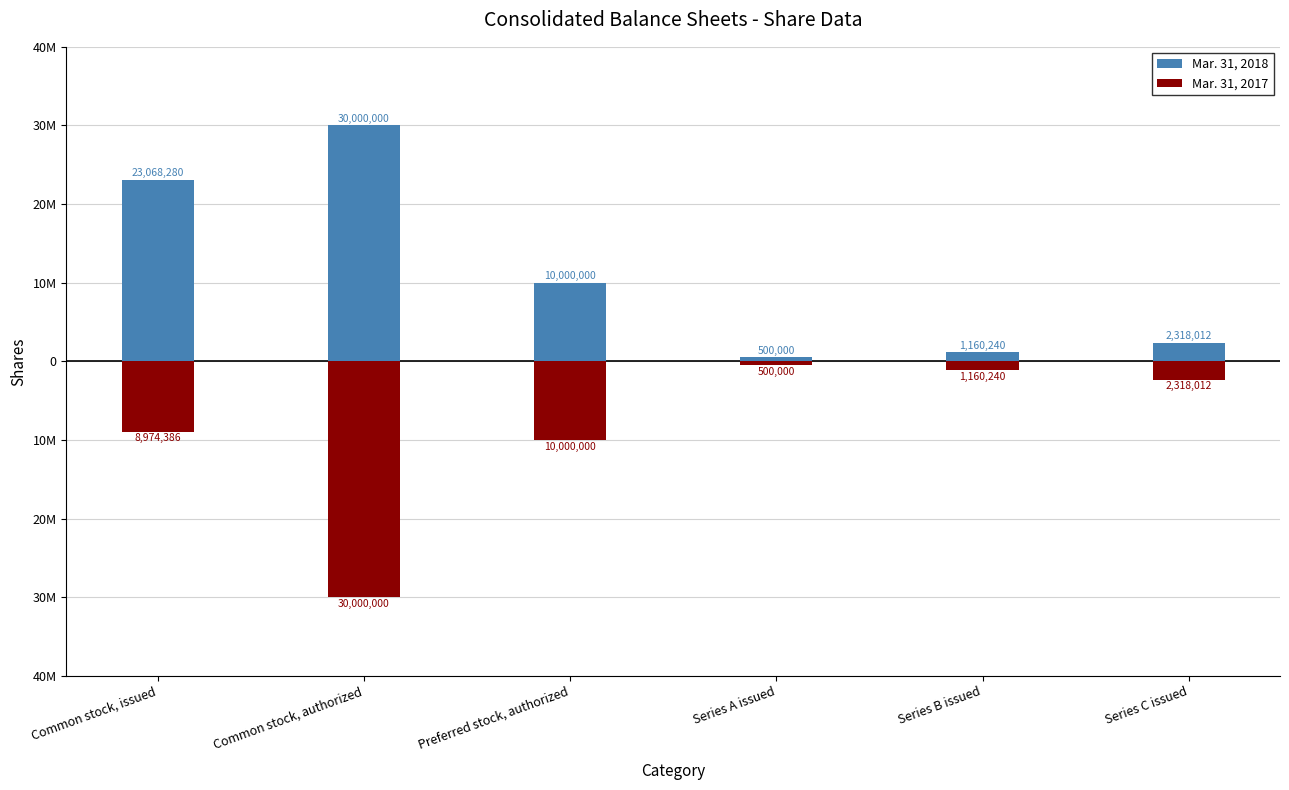

Reading left to right, extract all data points from this chart.

Mar. 31, 2018: Common stock, issued=23068280	Common stock, authorized=30000000	Preferred stock, authorized=10000000	Series A issued=500000	Series B issued=1160240	Series C issued=2318012
Mar. 31, 2017: Common stock, issued=-8974386	Common stock, authorized=-30000000	Preferred stock, authorized=-10000000	Series A issued=-500000	Series B issued=-1160240	Series C issued=-2318012